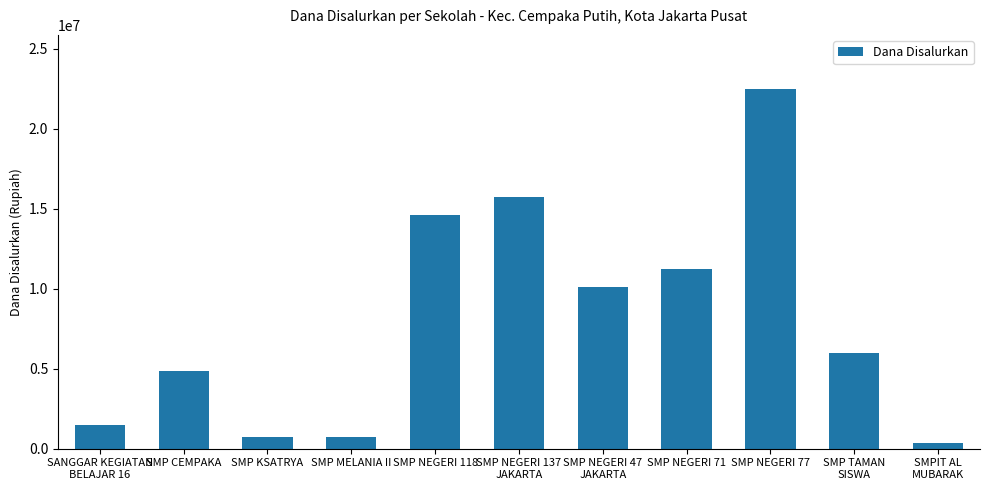

The chart shows a value of 750000 at SMP MELANIA II. True or false?

True